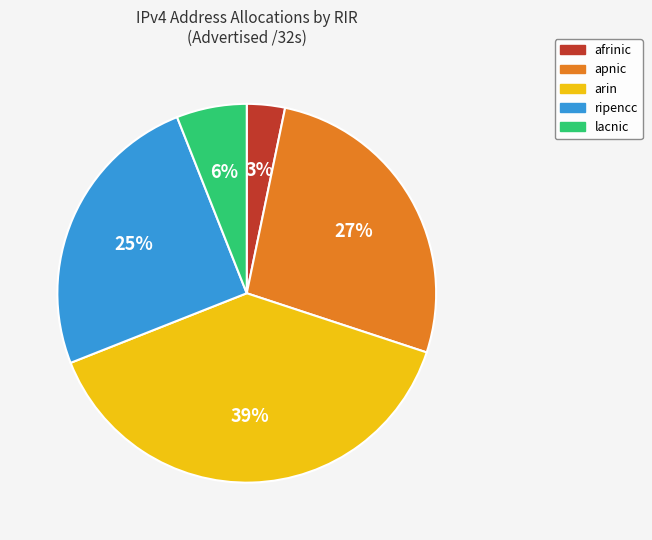

Combined, do lacnic and afrinic account for over 50%?

No